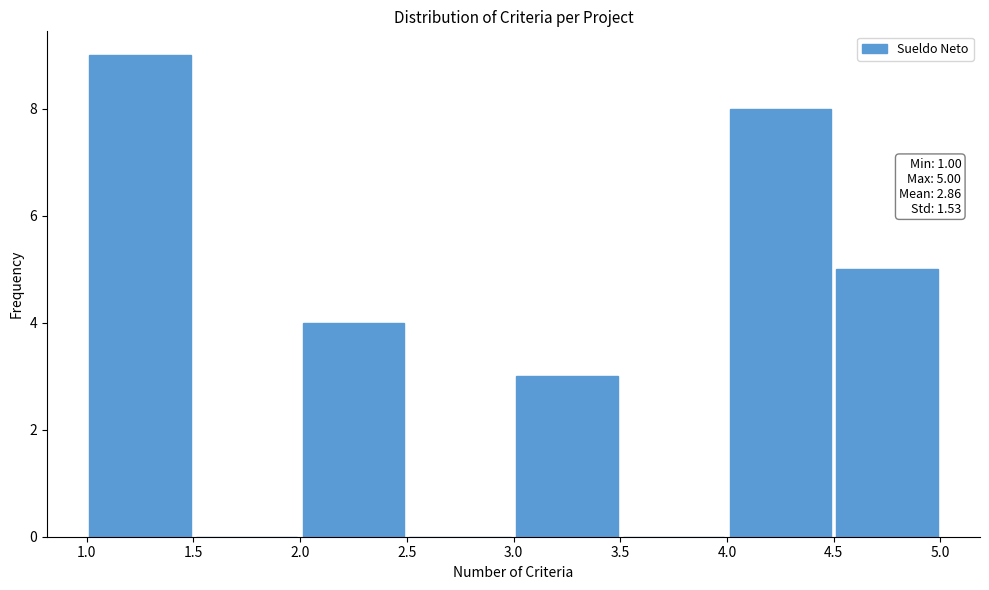

Which range on the x-axis has the tallest bar?

1.0 to 1.5